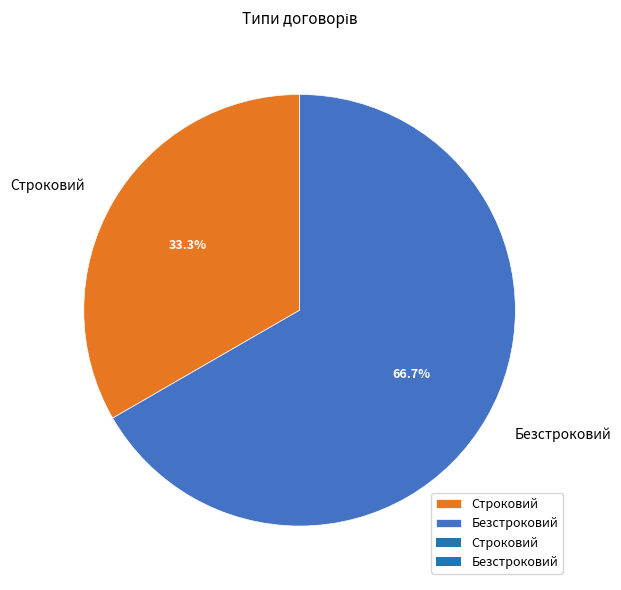

How many segments does this pie chart have?

2